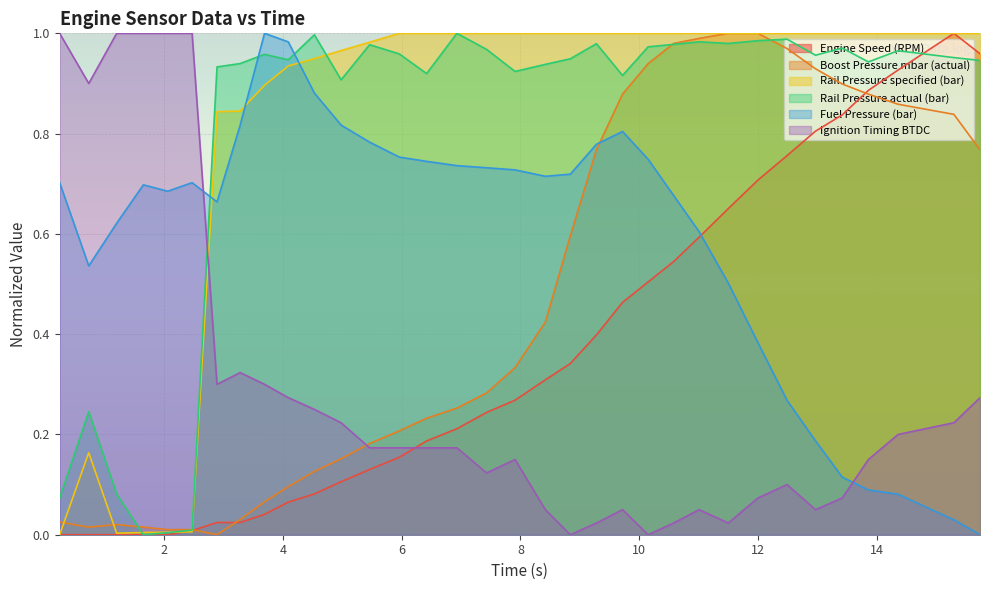

True or false: Fuel Pressure (bar) and Engine Speed (RPM) intersect in this chart.

True